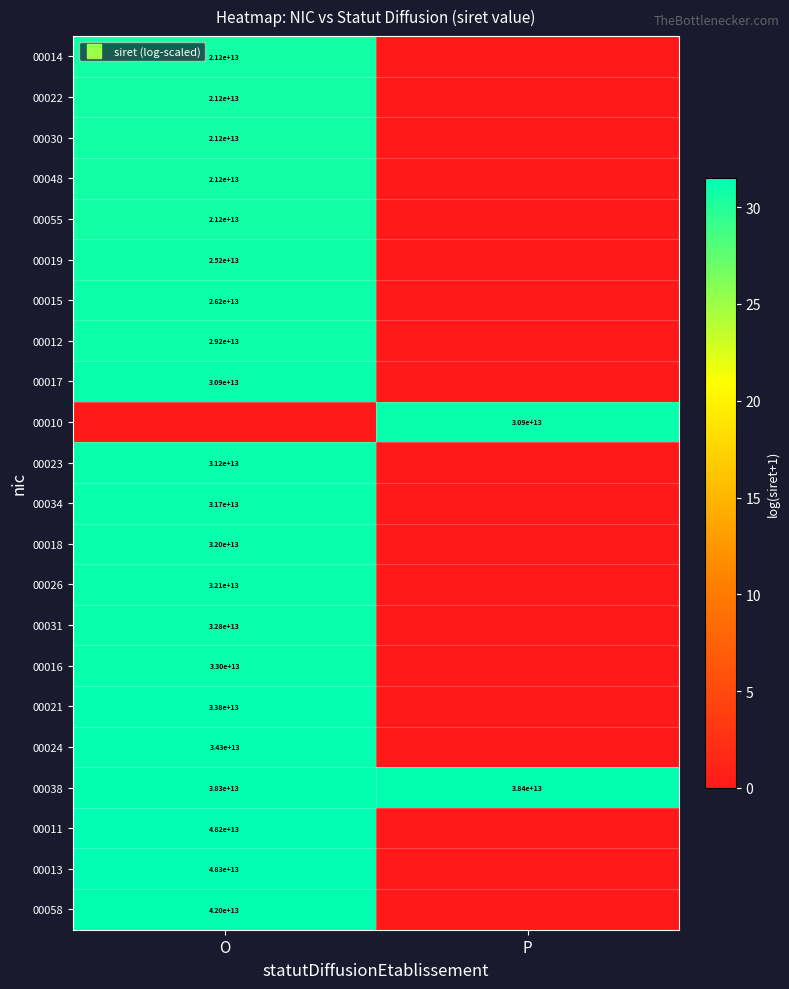

How many values in the 00010 series are below 31?

1